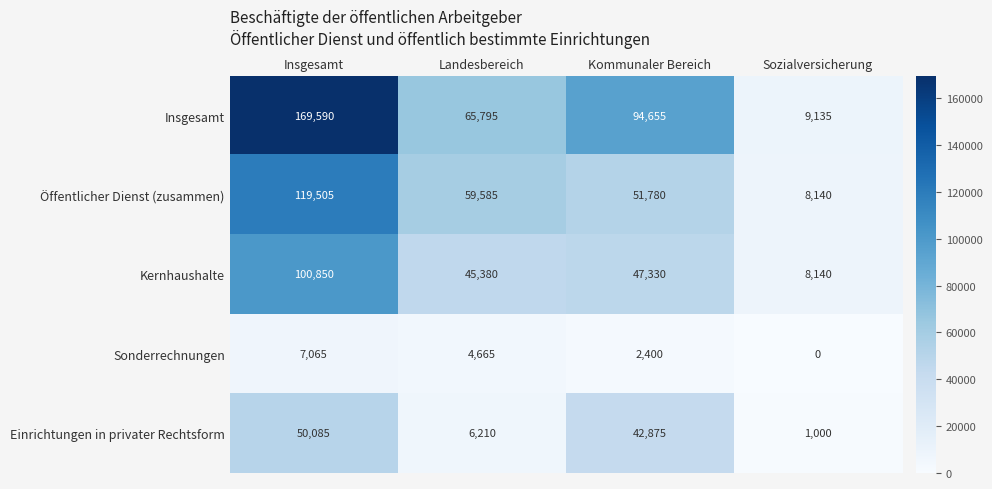

What is the difference between the second highest and minimum values in the Kernhaushalte series?

39190